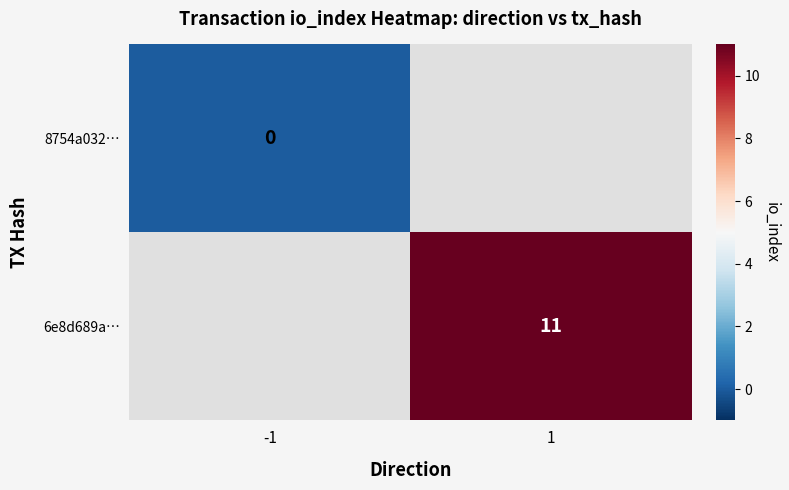

The 6e8d689a… series shows 11 at 1. True or false?

True